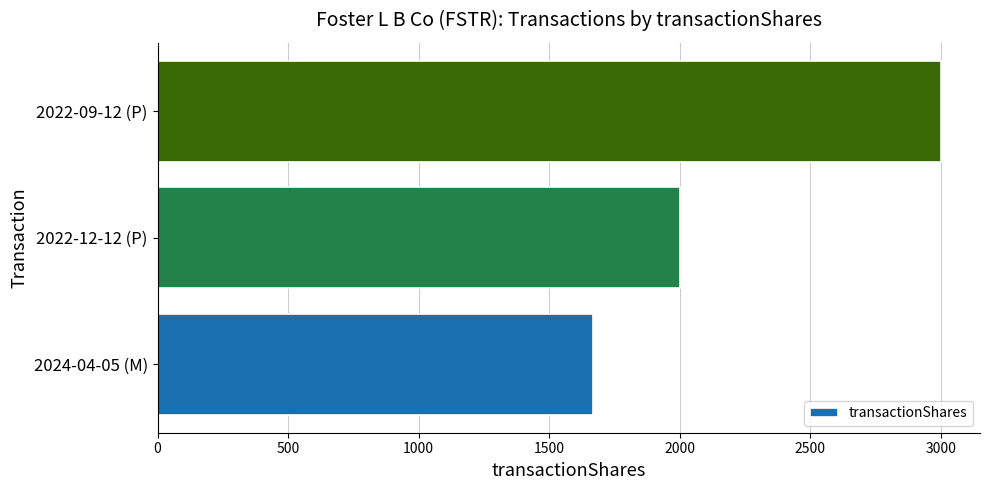

Where is the data nearest to the value 2333?

2022-12-12 (P)